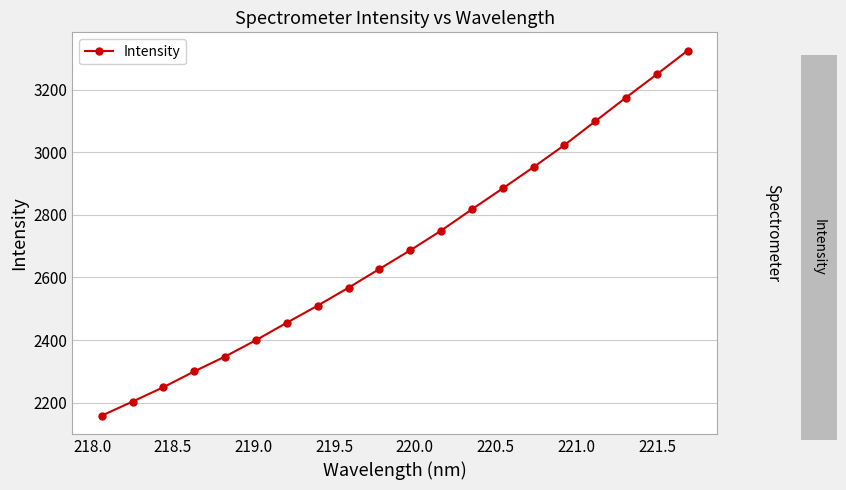

What is the minimum value shown in the chart?

2158.3